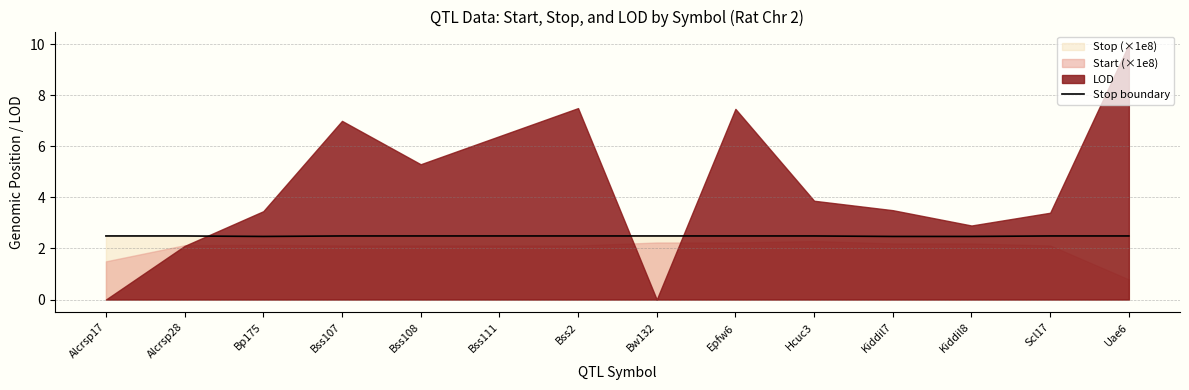

The chart shows a value of 4.2 at Kiddil8. True or false?

False